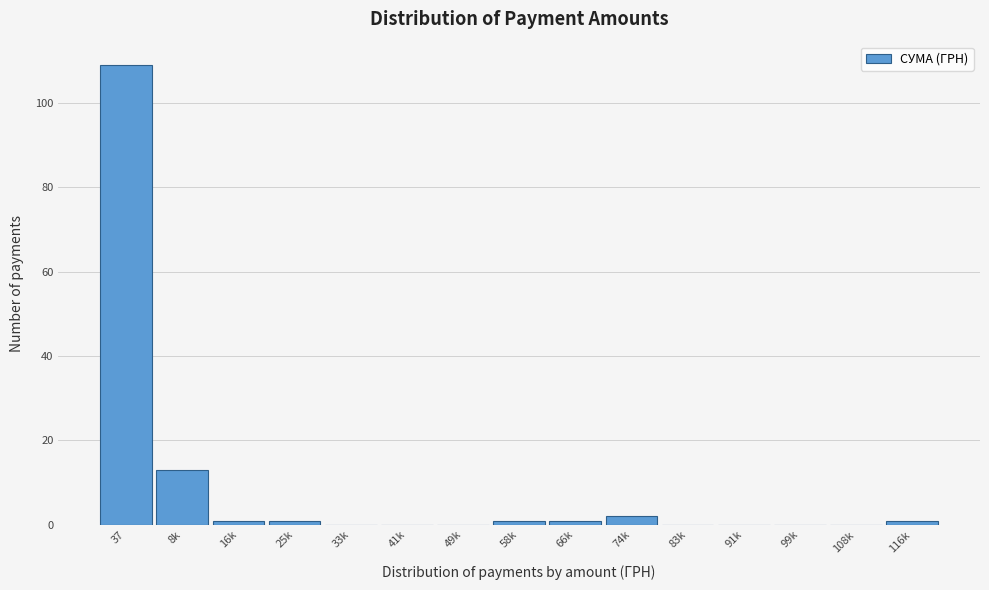

Reading left to right, what are all the values shown in this chart?

37=109	8k=13	16k=1	25k=1	33k=0	41k=0	49k=0	58k=1	66k=1	74k=2	83k=0	91k=0	99k=0	108k=0	116k=1